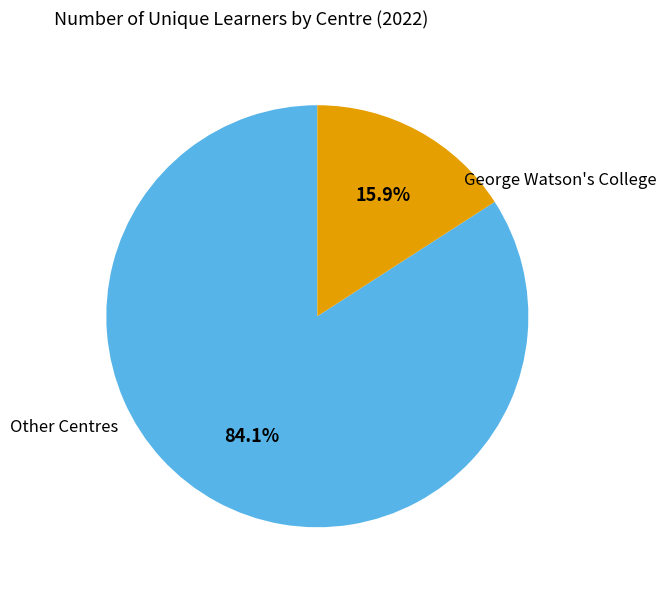

Is there any slice that represents more than half of the pie?

Yes